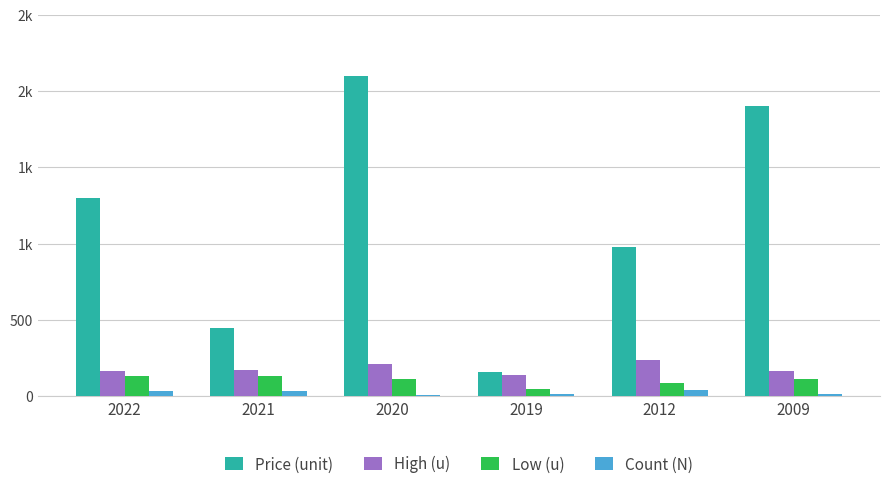

Are the bars horizontal?

No